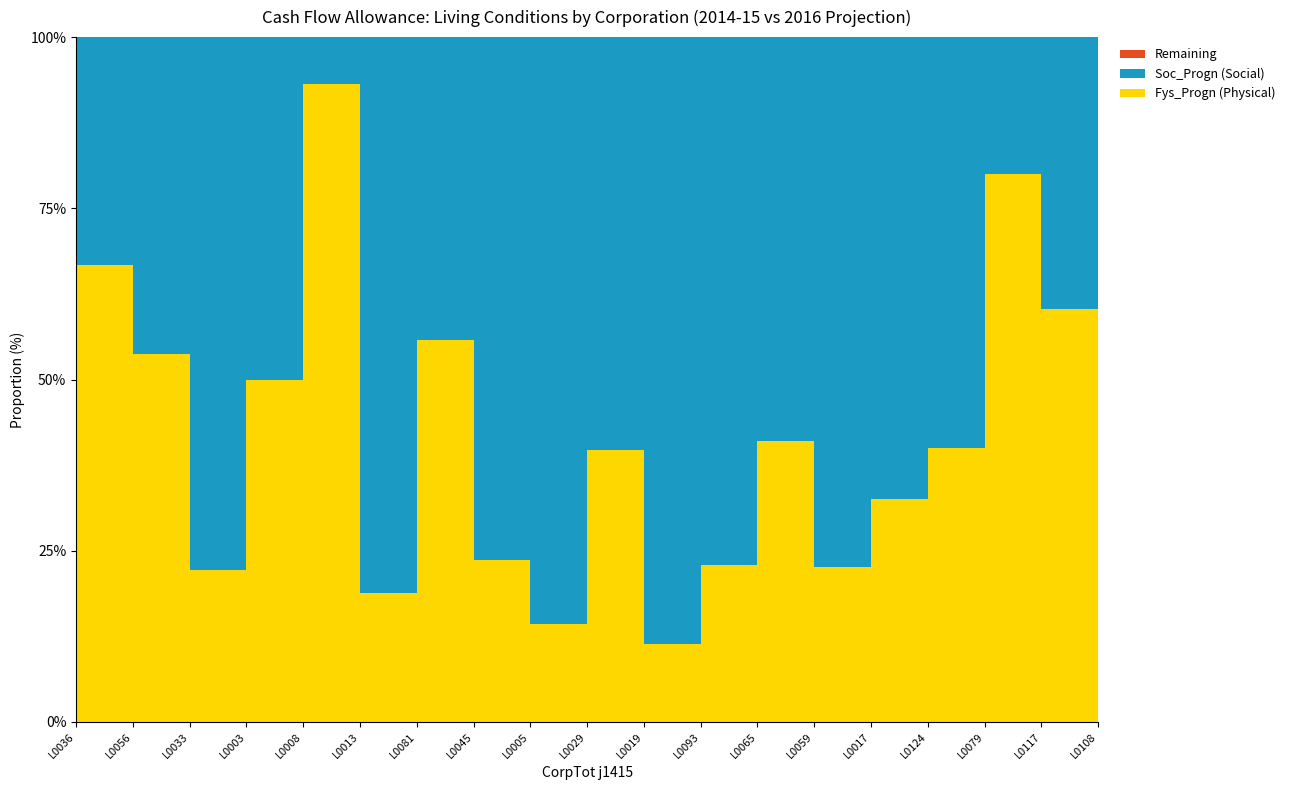

Reading right to left, transcribe all the data shown in this chart.

Fys_Progn: L0124=7714	L0117=22265	L0108=22944	L0093=1849	L0081=2009	L0079=19233	L0065=3419	L0059=2670	L0056=174	L0045=1017	L0036=40	L0033=106	L0029=2710	L0019=824	L0017=4798	L0013=332	L0008=1623	L0005=774	L0003=719
Soc_Progn: L0124=11572	L0117=14695	L0108=17432	L0093=6225	L0081=1591	L0079=4808	L0065=4919	L0059=9153	L0056=150	L0045=3282	L0036=20	L0033=371	L0029=4124	L0019=6378	L0017=9956	L0013=1431	L0008=120	L0005=4647	L0003=720
Tot_Progn: L0124=19286	L0117=36960	L0108=40376	L0093=8074	L0081=3600	L0079=24041	L0065=8338	L0059=11823	L0056=324	L0045=4299	L0036=60	L0033=477	L0029=6834	L0019=7202	L0017=14754	L0013=1763	L0008=1743	L0005=5421	L0003=1439